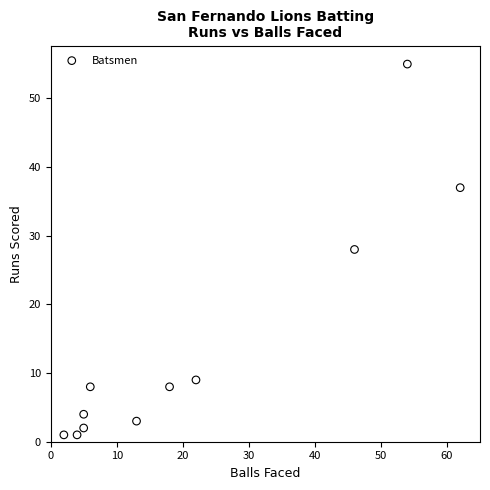

What is the average Y value?

14